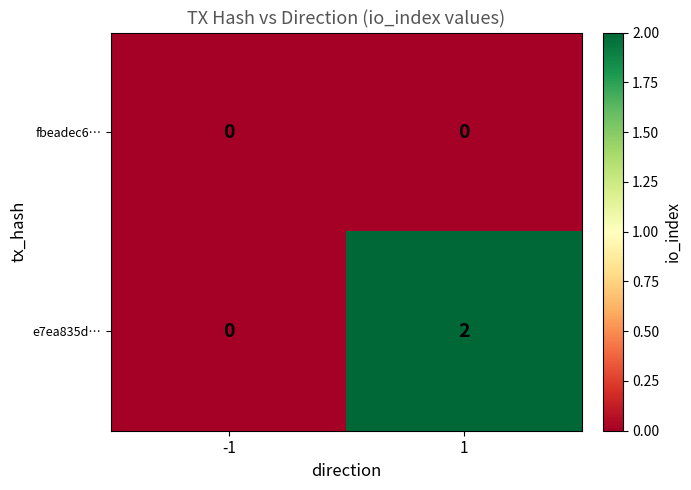

At how many categories does at least one series exceed 1?

1